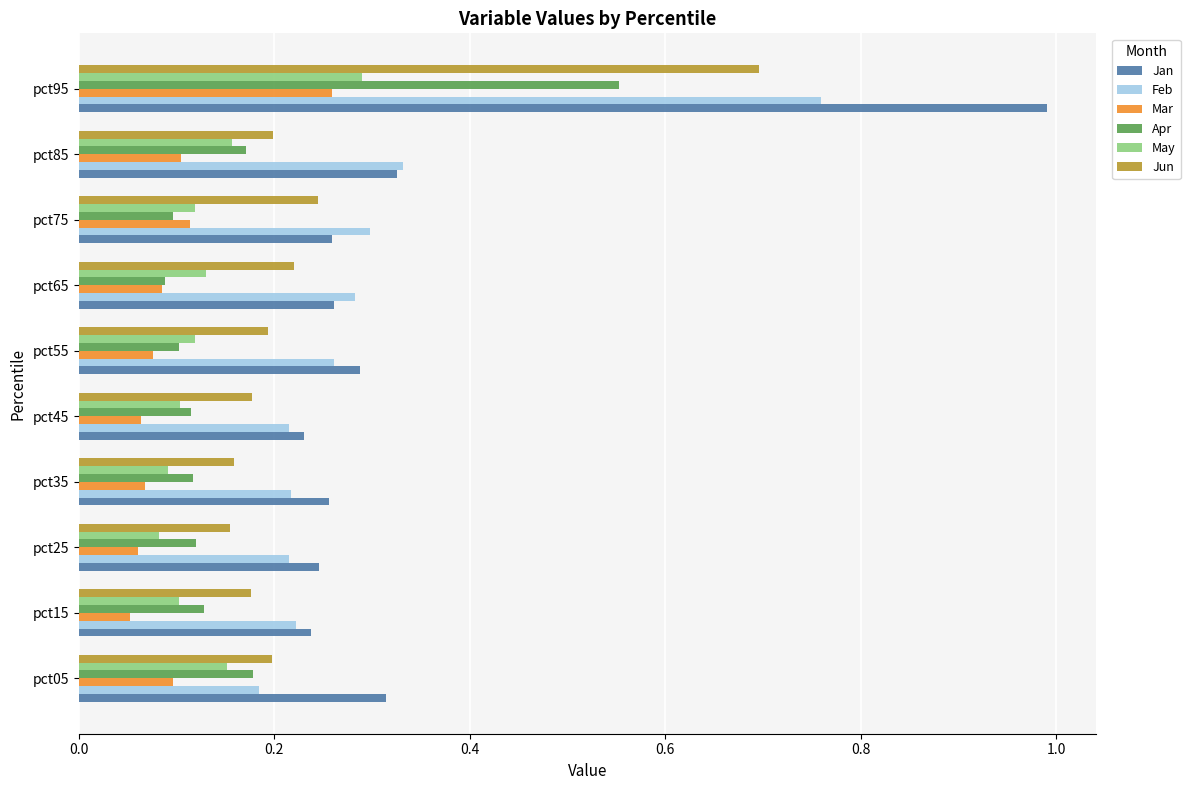

Which label corresponds to the smallest value in the chart?

pct15